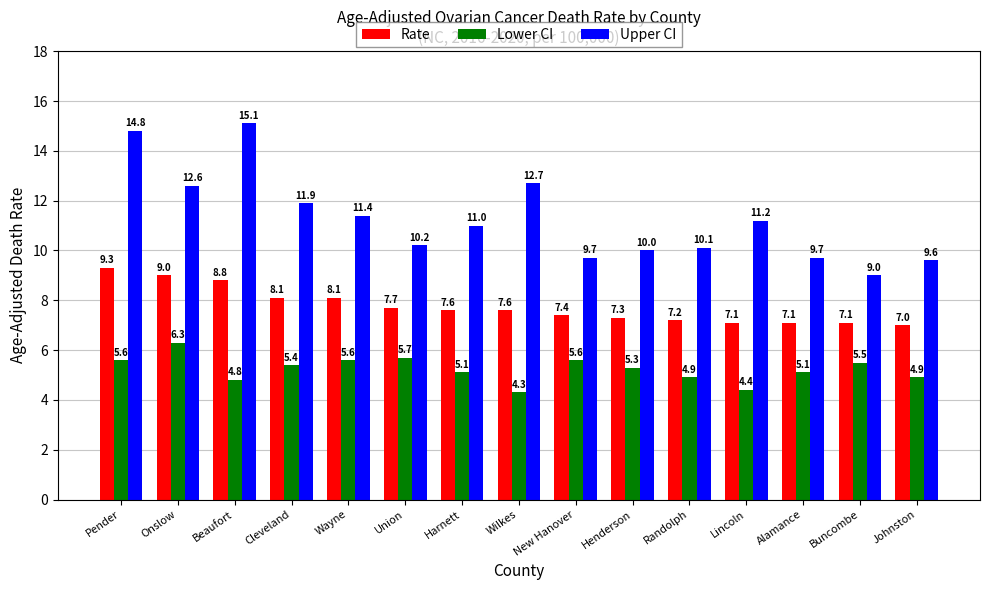

What are all the series names shown in the legend?

Rate, Lower CI, Upper CI